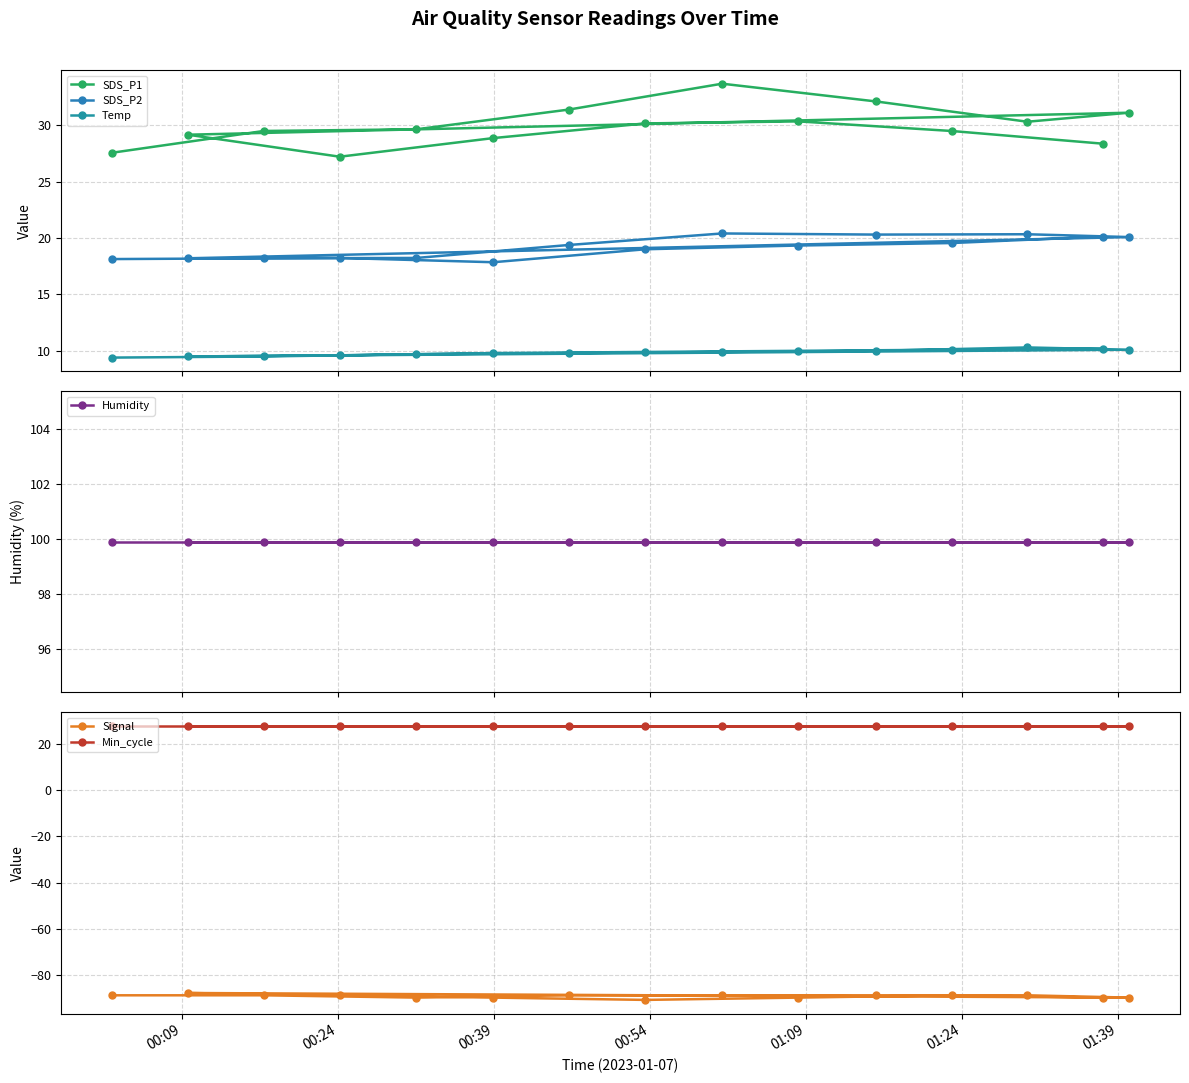

Count the number of categories in the chart.

15